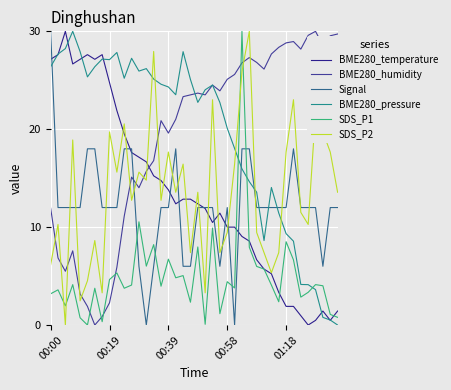

What is the greatest value displayed?

30.0